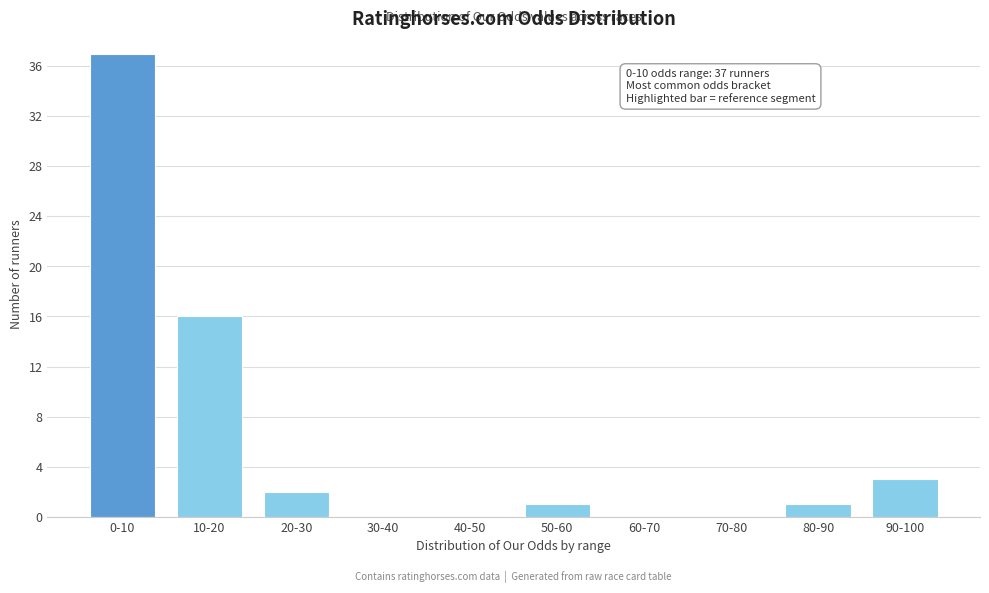

Reading right to left, list all the values displayed in this chart.

90-100=3	80-90=1	70-80=0	60-70=0	50-60=1	40-50=0	30-40=0	20-30=2	10-20=16	0-10=37